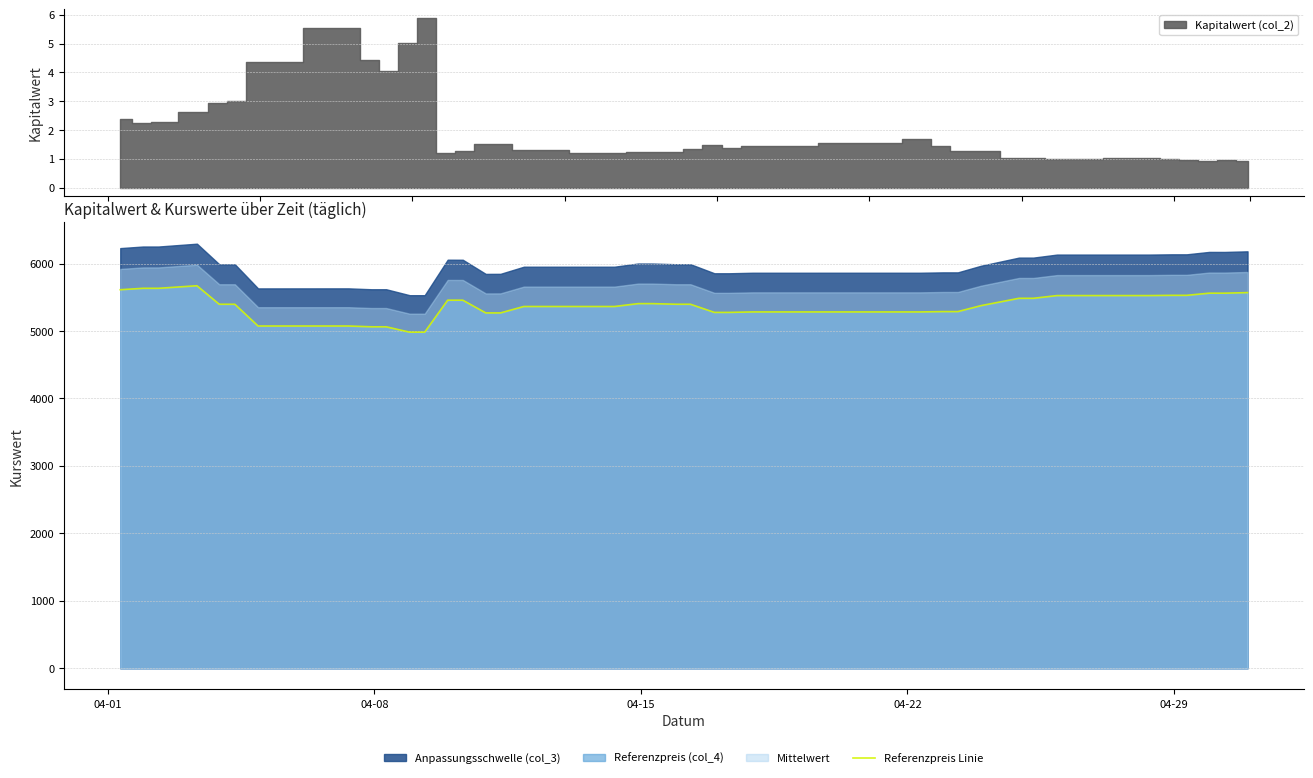

What is the maximum value for Referenzpreis Linie?

5671.0